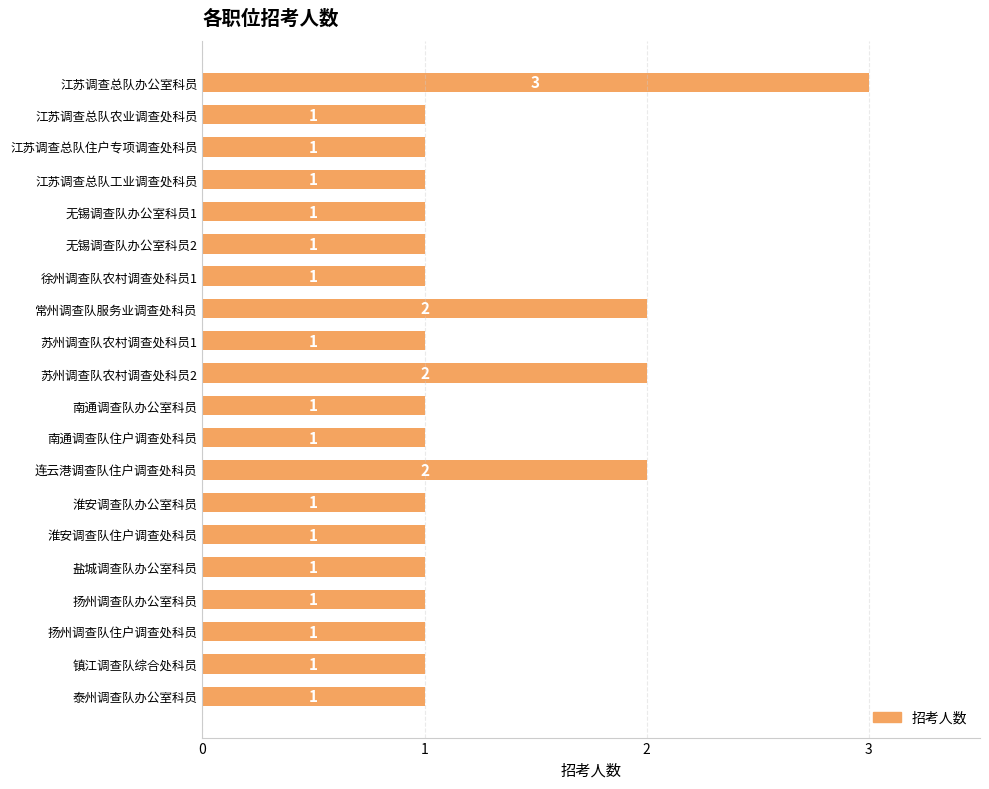

True or false: the data shows 1 at 无锡调查队办公室科员2.

True